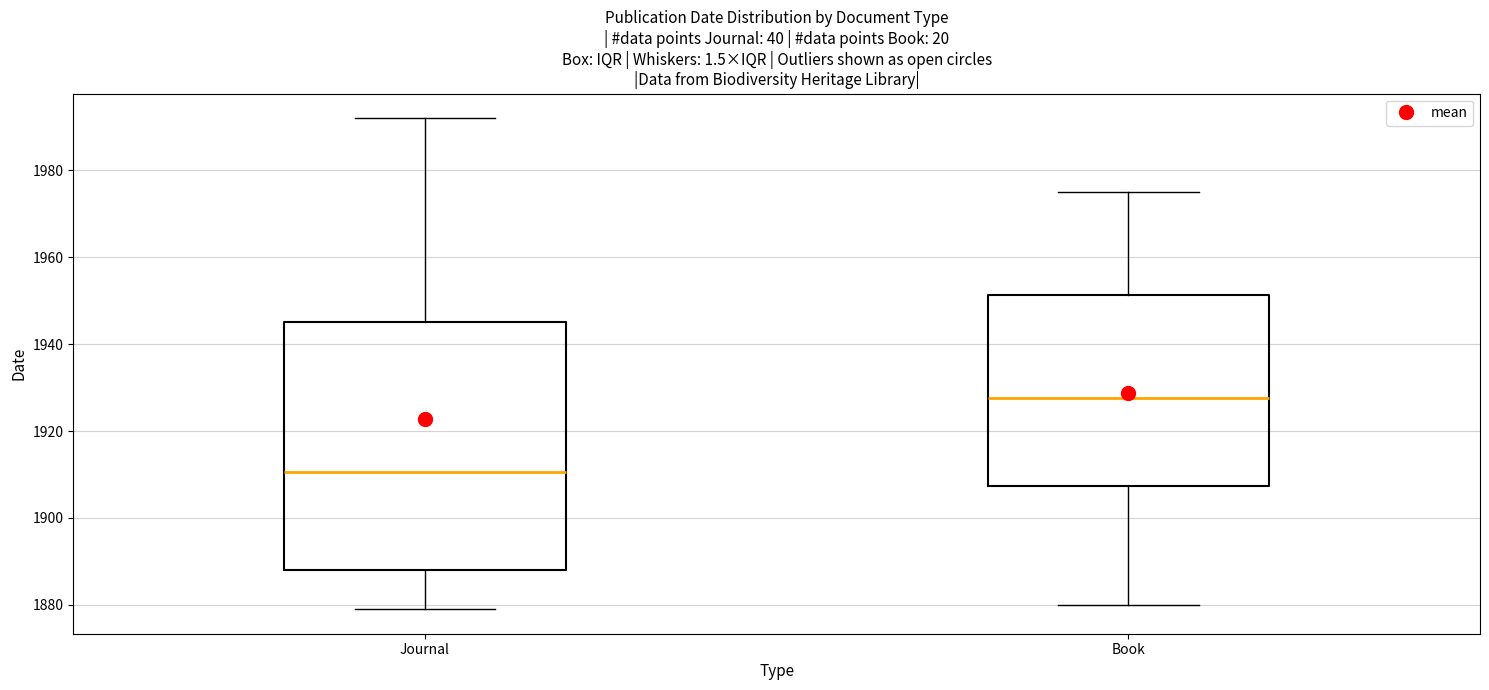

Which box has the highest median line?

Book